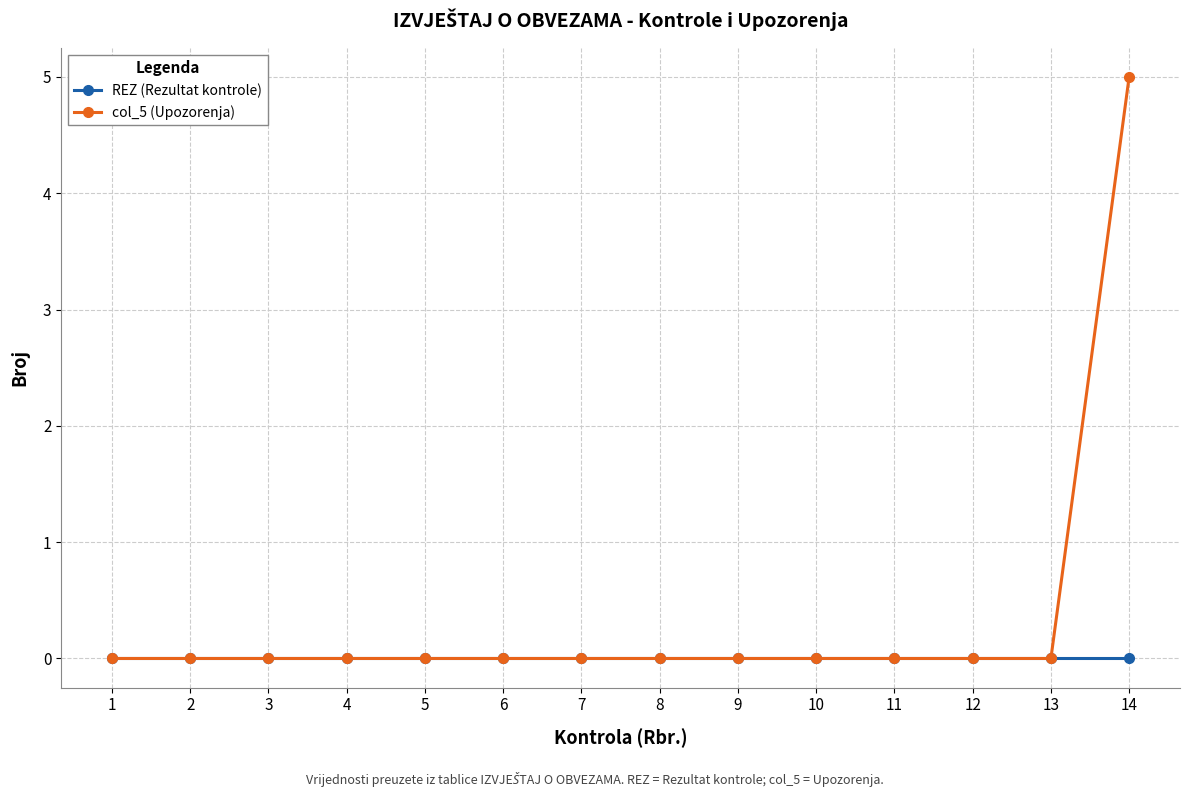

Reading left to right, extract all data points from this chart.

REZ (Rezultat kontrole): 0	0	0	0	0	0	0	0	0	0	0	0	0	0
col_5 (Upozorenja): 0	0	0	0	0	0	0	0	0	0	0	0	0	5